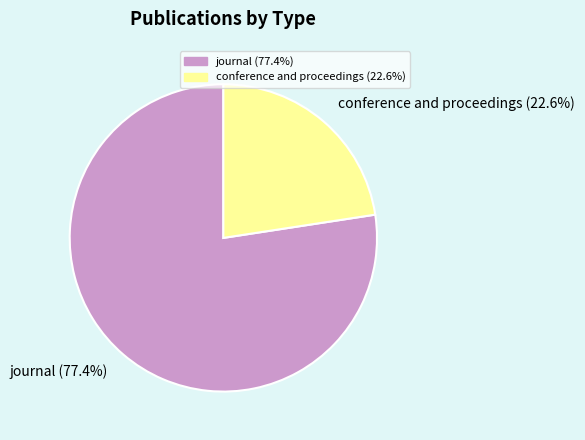

To the nearest percent, what is the average slice percentage?

50%